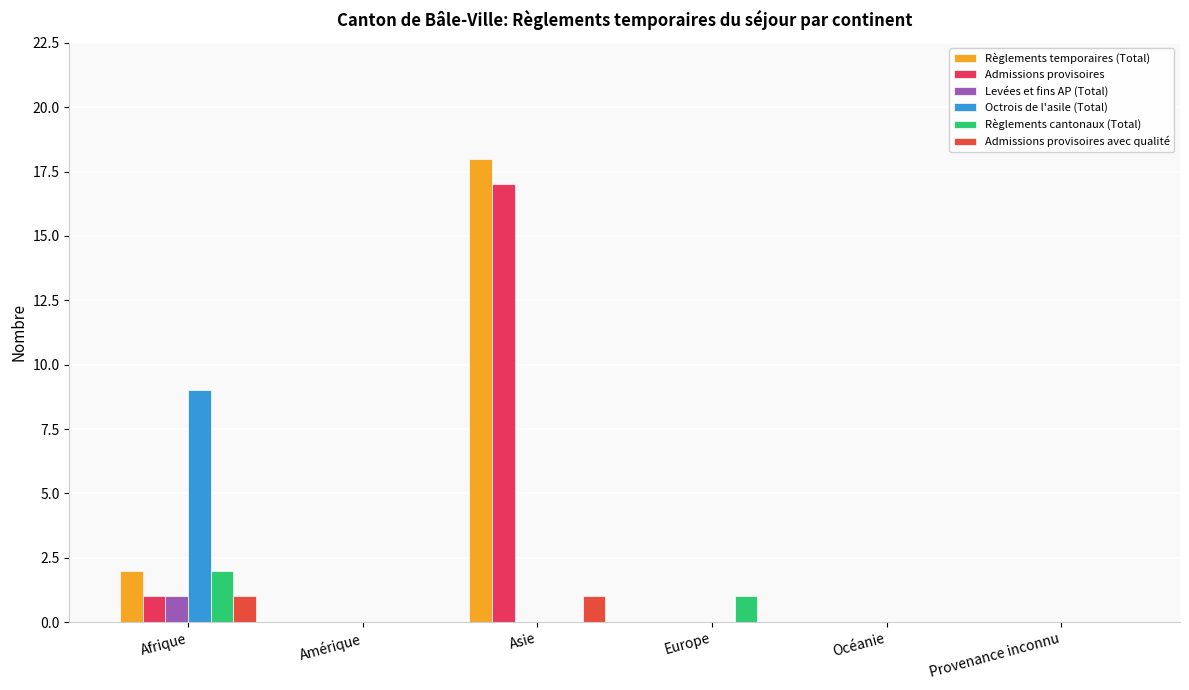

How many data points does each series have?

6